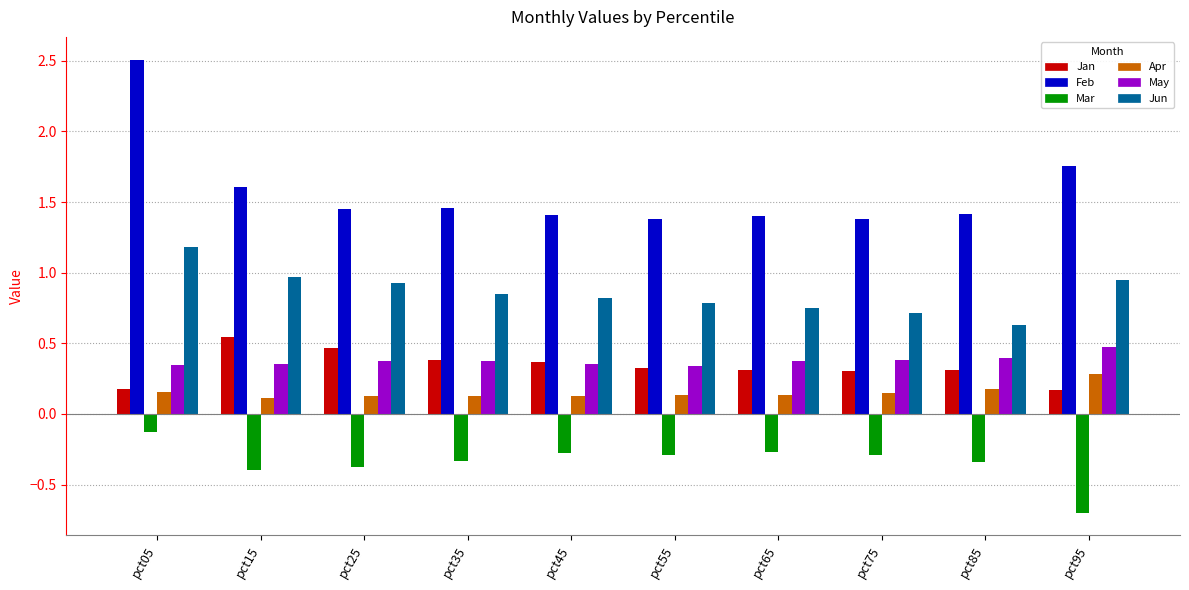

What is the total value across all series at pct55?

2.7